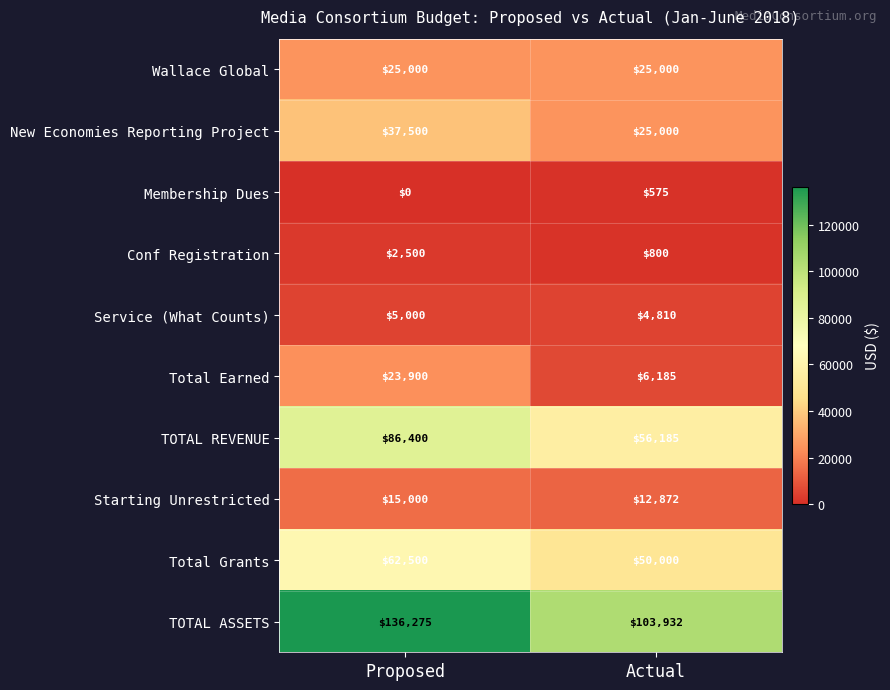

Which category has the highest value in the Total Grants series?

Proposed